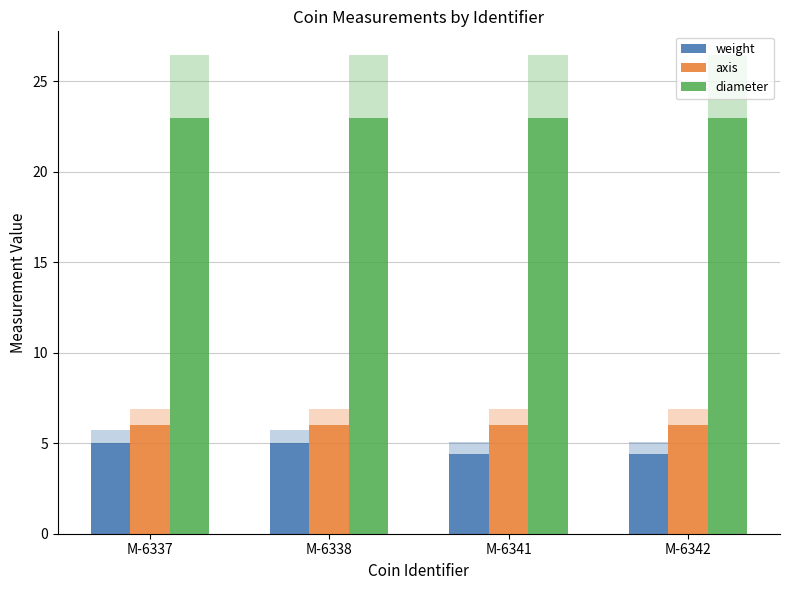

Which series has the largest total across all categories?

diameter